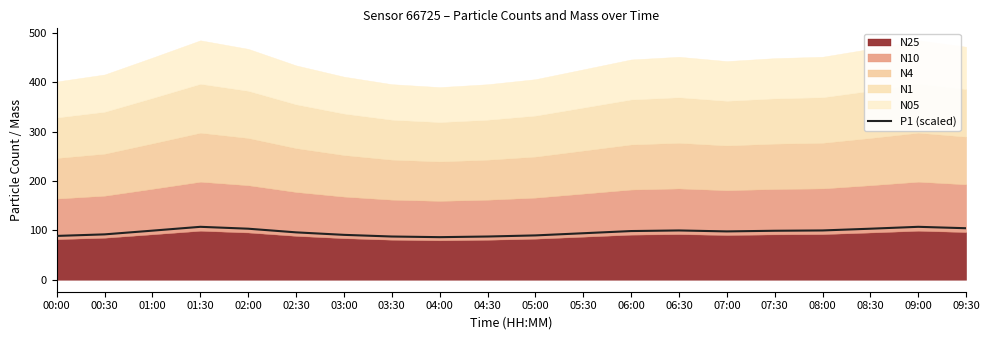

How many lines are shown in the chart?

1